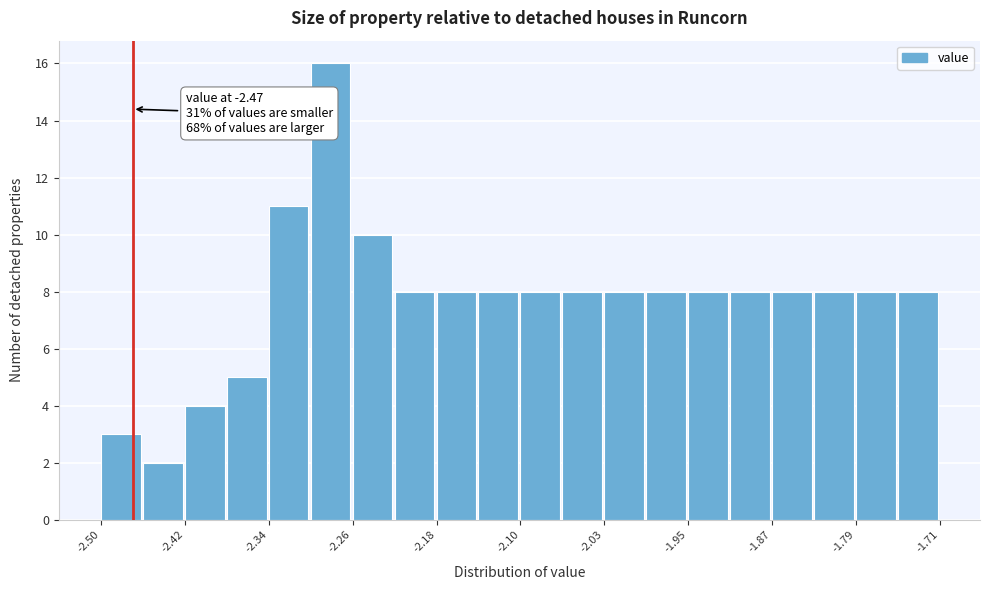

Read against the x-axis, roughly where is the centre of the tallest bar?

-2.28